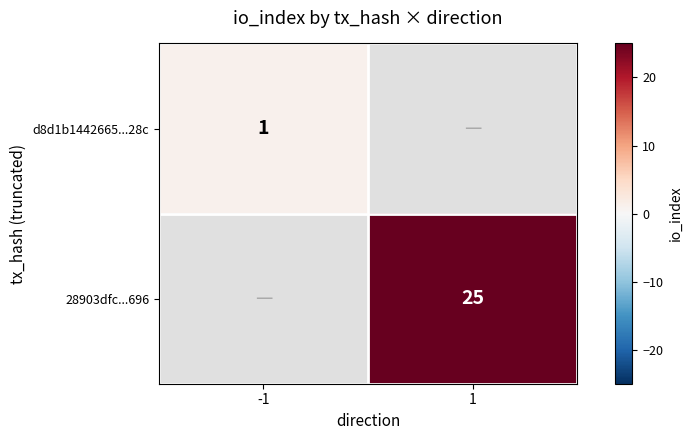

Is the value of d8d1b1442665...28c at -1 greater than the value of 28903dfc...696 at 1?

No